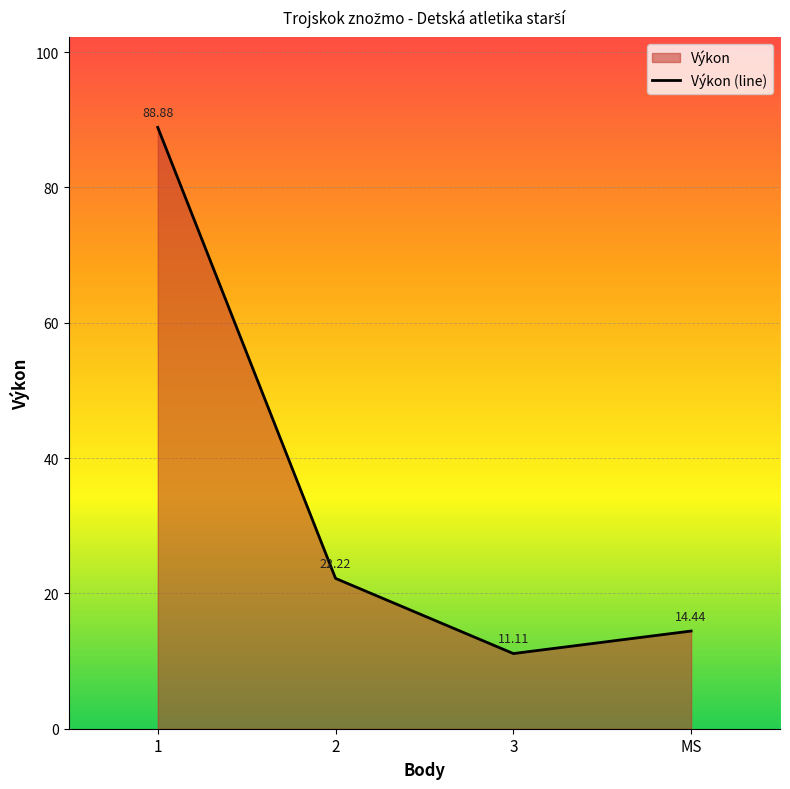

At which label does the data first exceed 22?

1